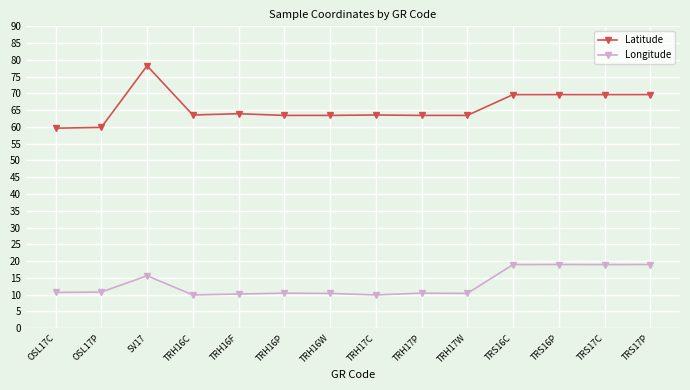

True or false: Longitude and Latitude intersect in this chart.

False